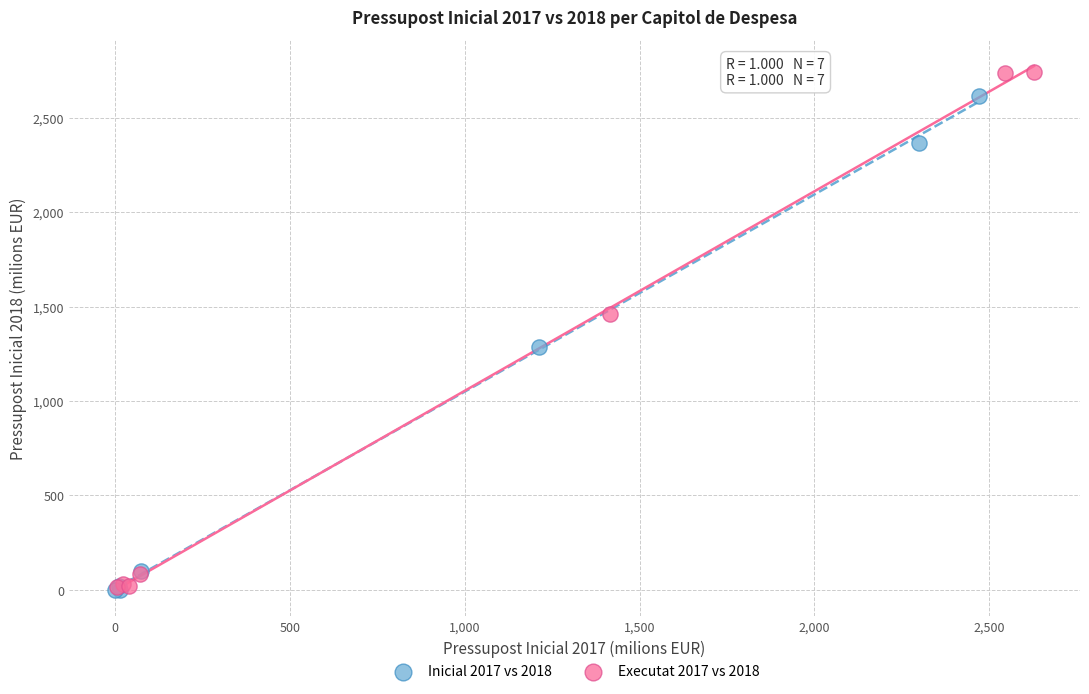

Which series reaches the maximum Y coordinate?

Executat 2017 vs 2018